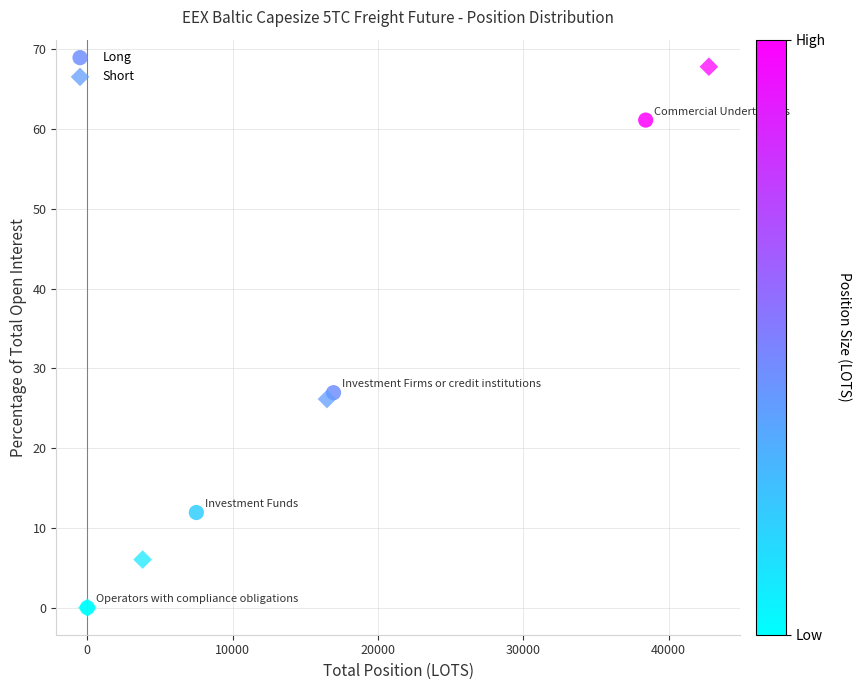

Which series reaches the maximum Y coordinate?

Short